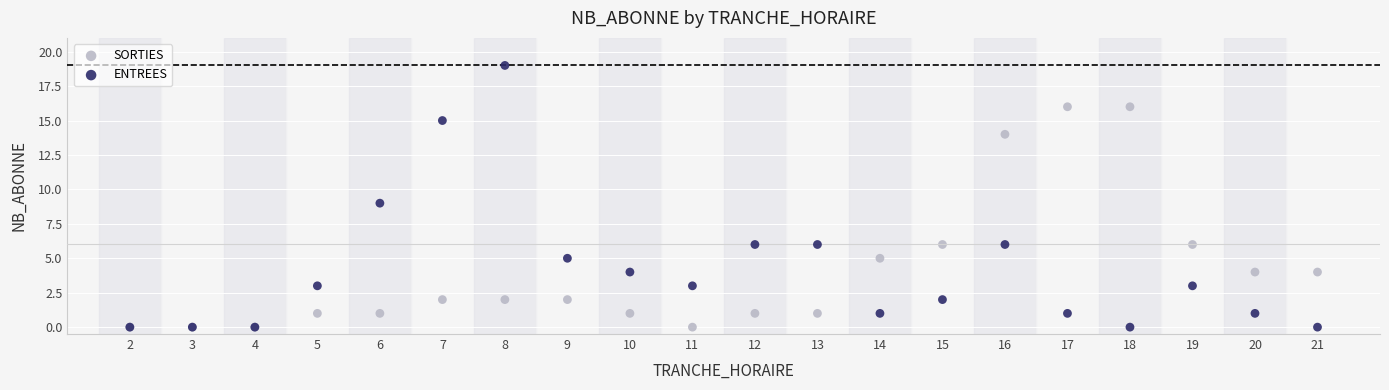

What are all the series names shown in the legend?

SORTIES, ENTREES